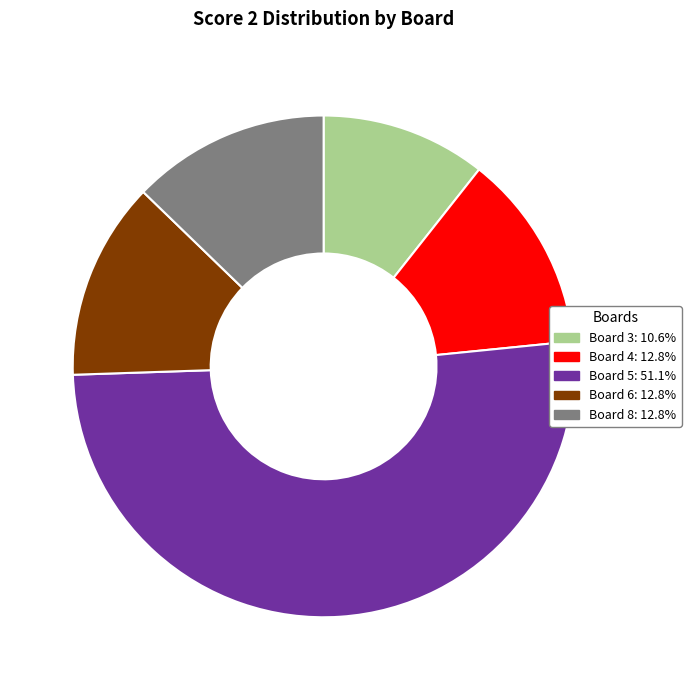

Count the number of slices in the pie.

5